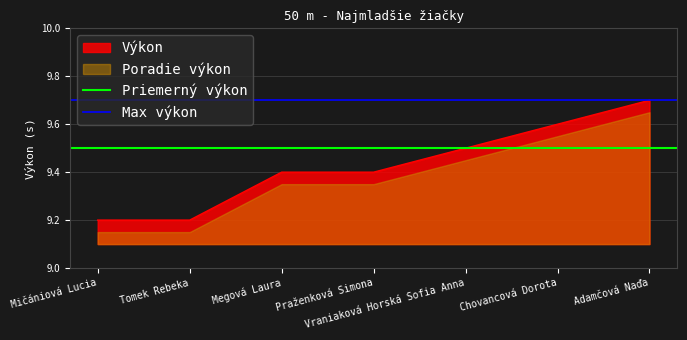

At which label does Priemerný výkon reach its peak?

Mičániová Lucia